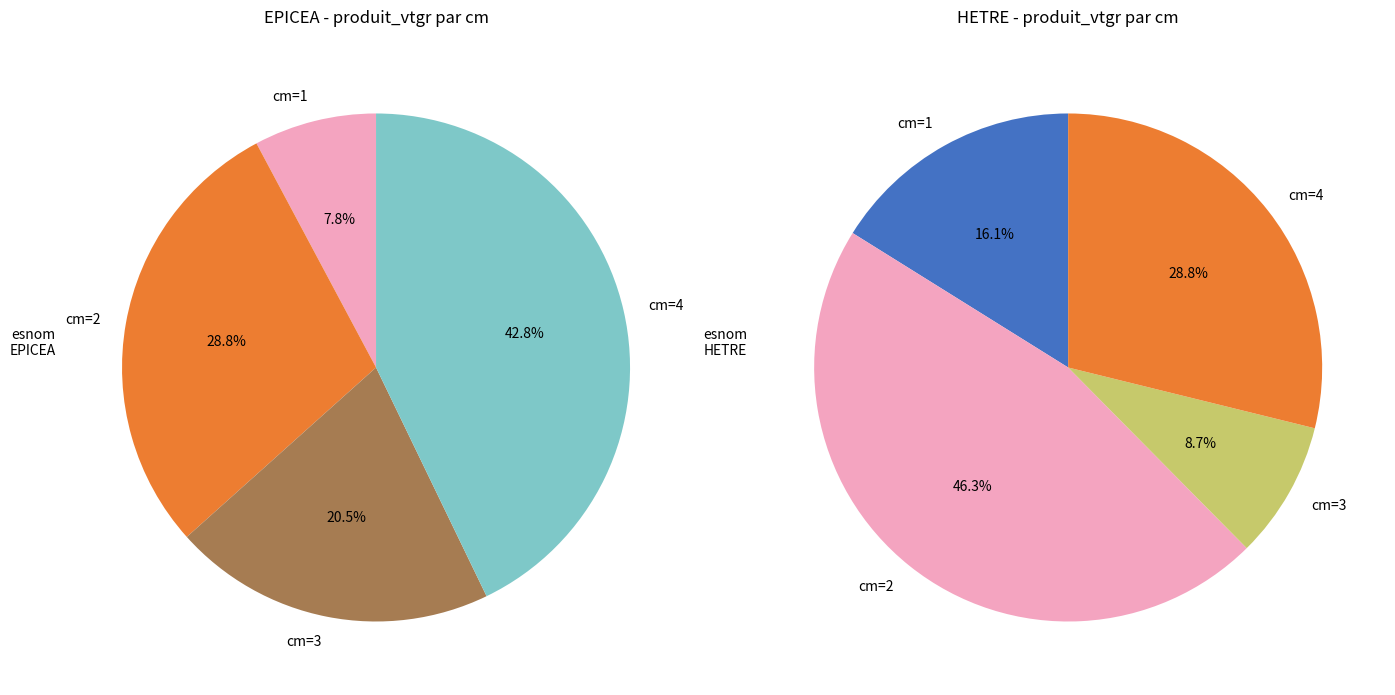

What percentage is the HETRE slice, to the nearest percent?

29%